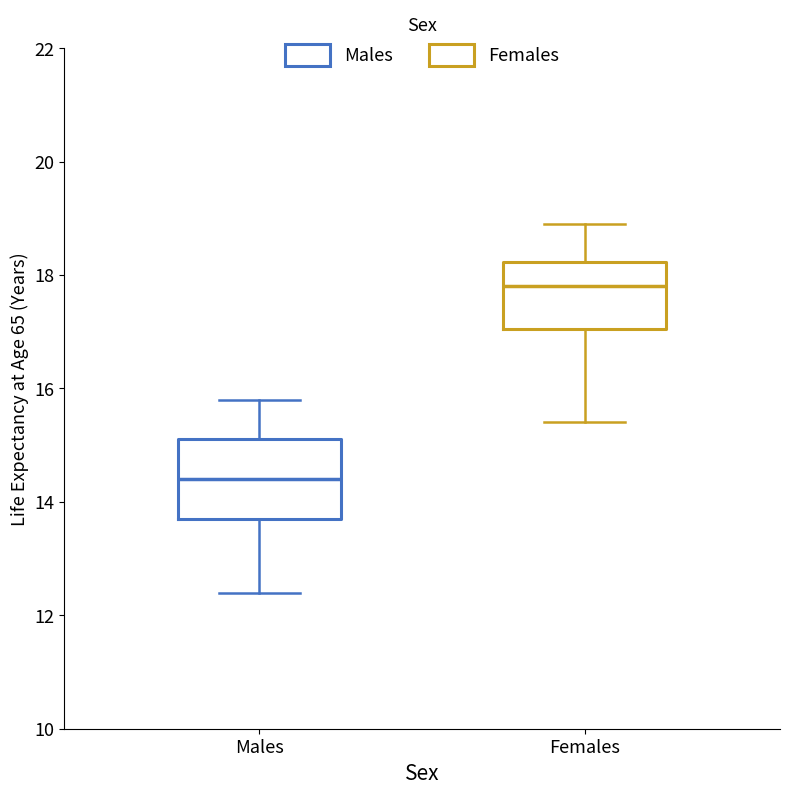

Comparing the boxes themselves (not the whiskers), which one is the tallest?

Males